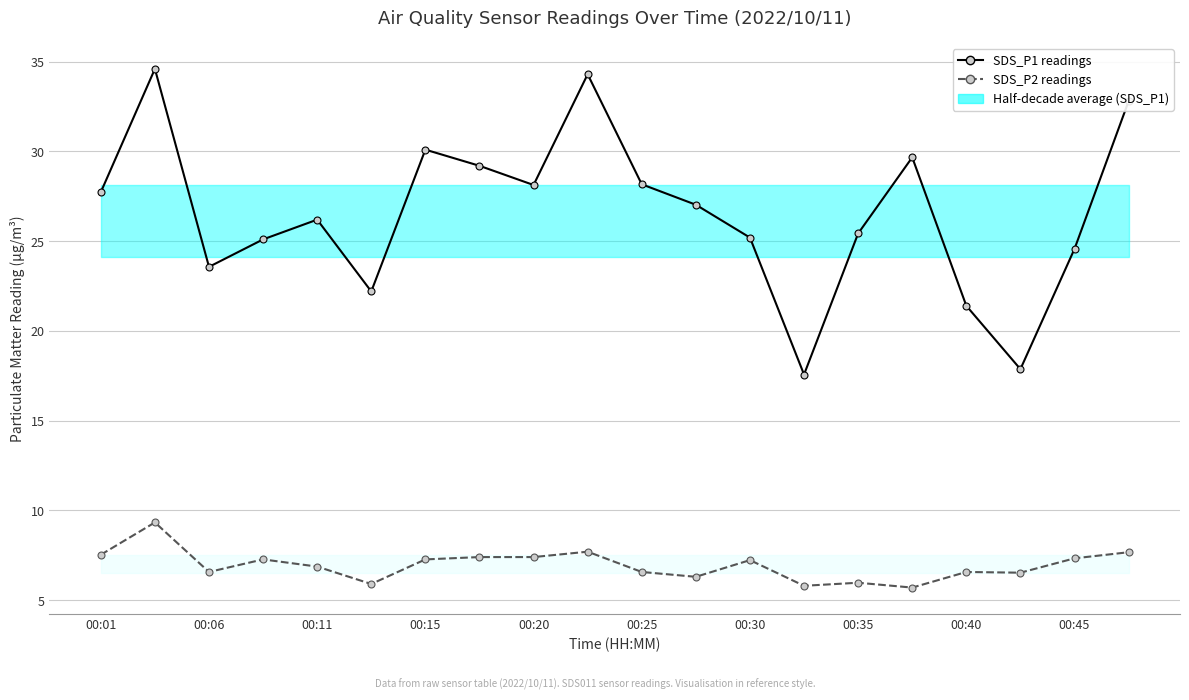

List the series in order of their peak value, highest first.

SDS_P1 (PM2.5 equivalent), SDS_P2 (PM10 equivalent)